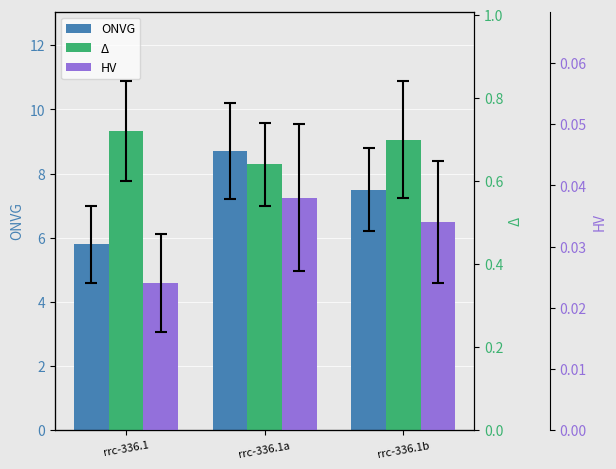

Rank the series at rrc-336.1a from highest to lowest value.

ONVG, Δ, HV